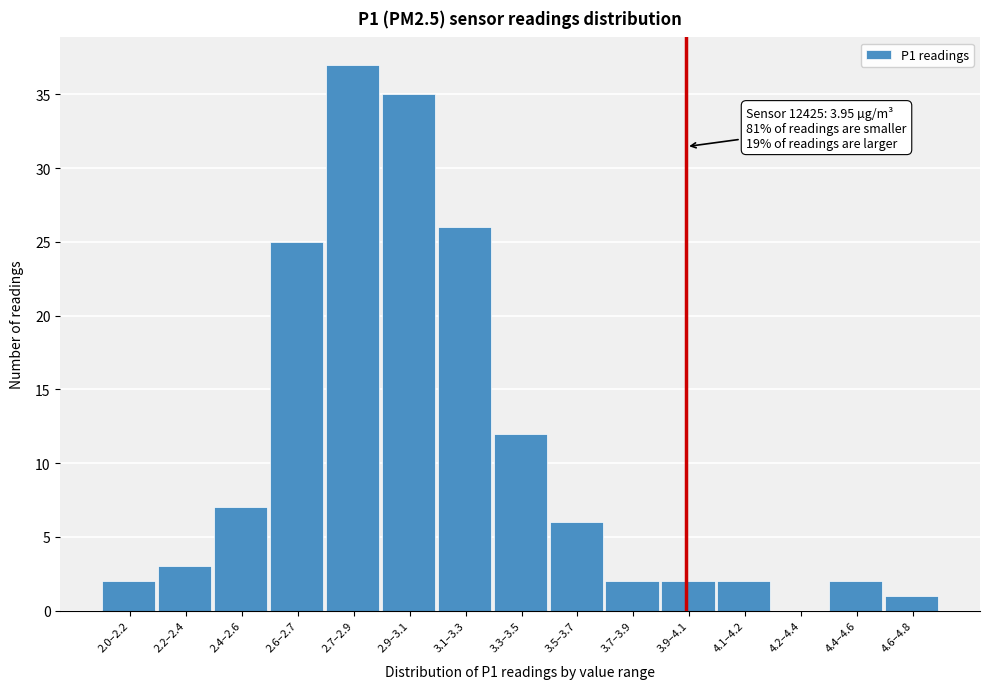

Reading left to right, transcribe all the data shown in this chart.

2.0–2.2=2	2.2–2.4=3	2.4–2.6=7	2.6–2.7=25	2.7–2.9=37	2.9–3.1=35	3.1–3.3=26	3.3–3.5=12	3.5–3.7=6	3.7–3.9=2	3.9–4.1=2	4.1–4.2=2	4.2–4.4=0	4.4–4.6=2	4.6–4.8=1